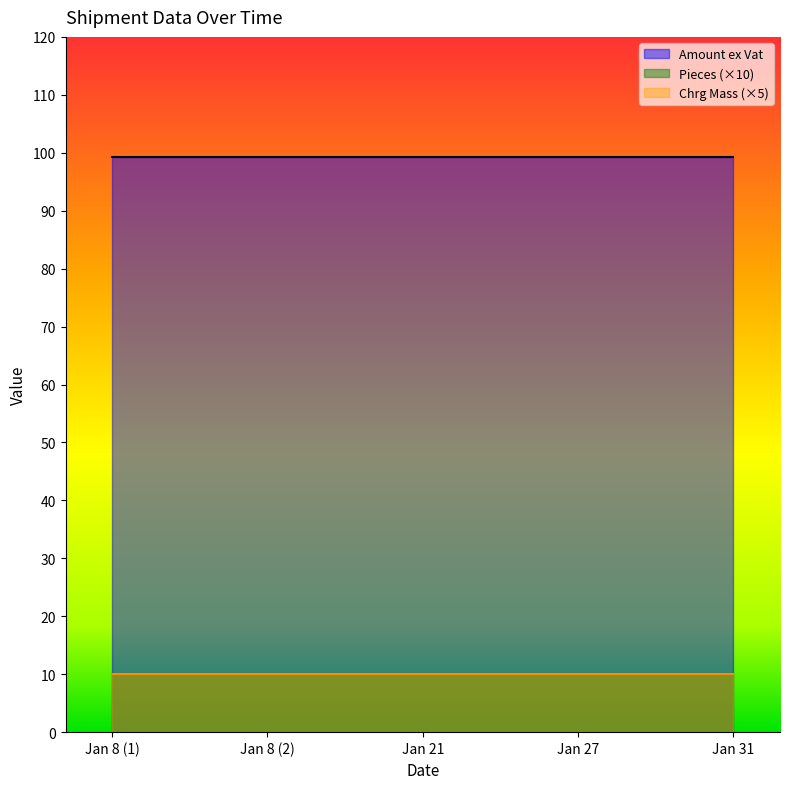

List the series in order of their peak value, highest first.

Amount ex Vat, Chrg Mass, Pieces